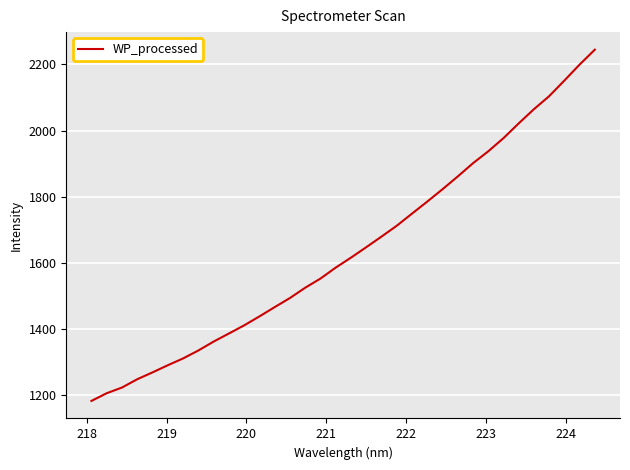

What is the maximum value shown in the chart?

2244.6